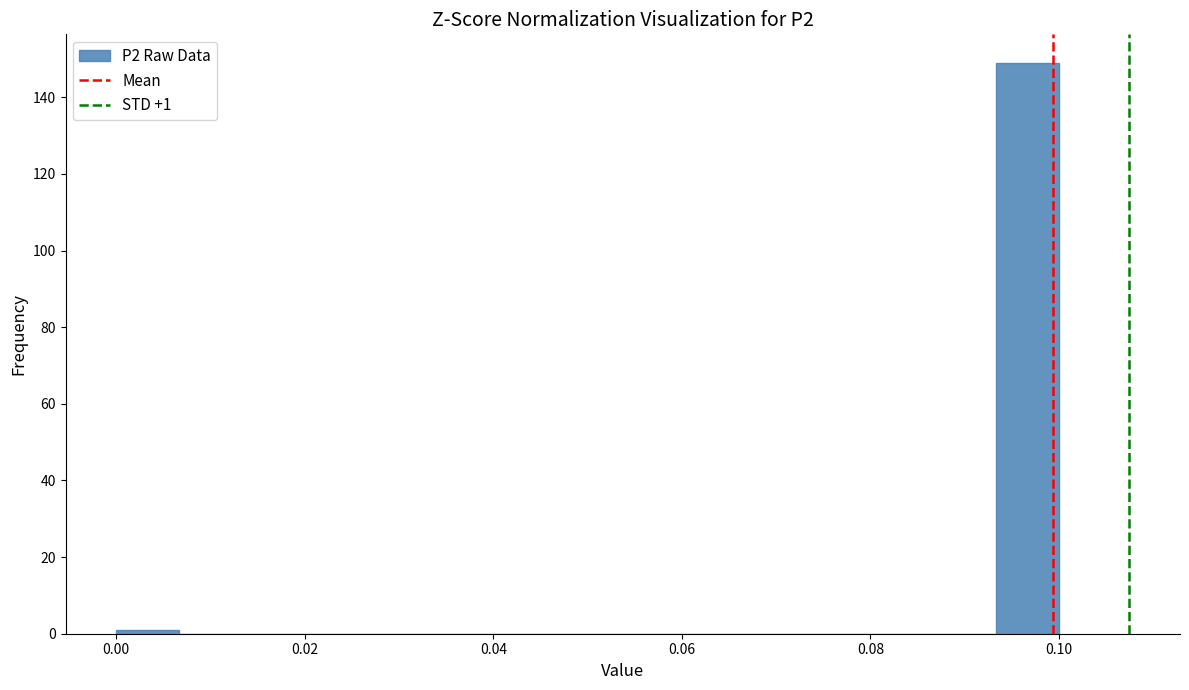

Read against the x-axis, roughly where is the centre of the tallest bar?

0.096